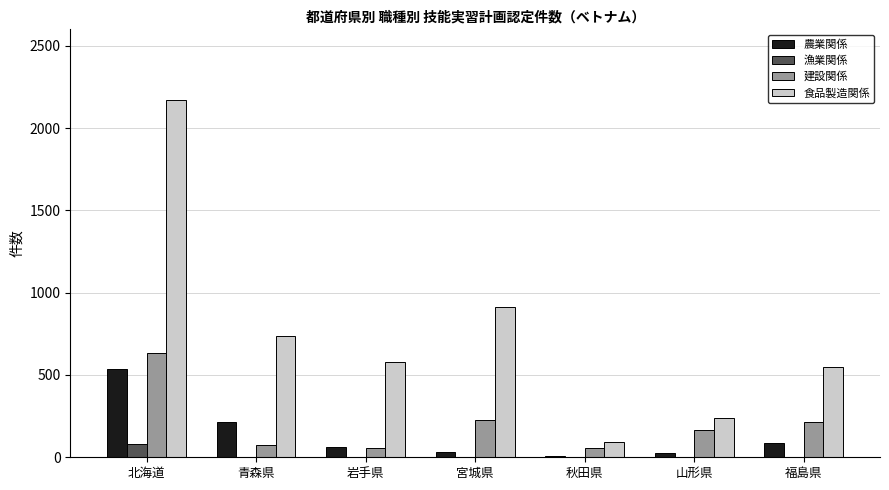

Where is 食品製造関係 nearest to the value 1131?

宮城県